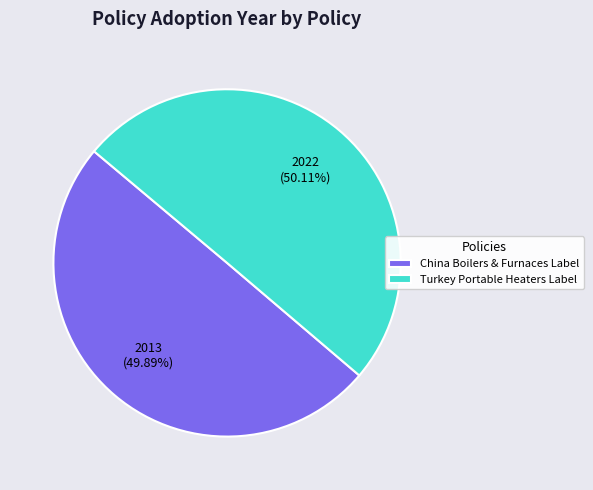

To the nearest percent, what is the average slice percentage?

50%